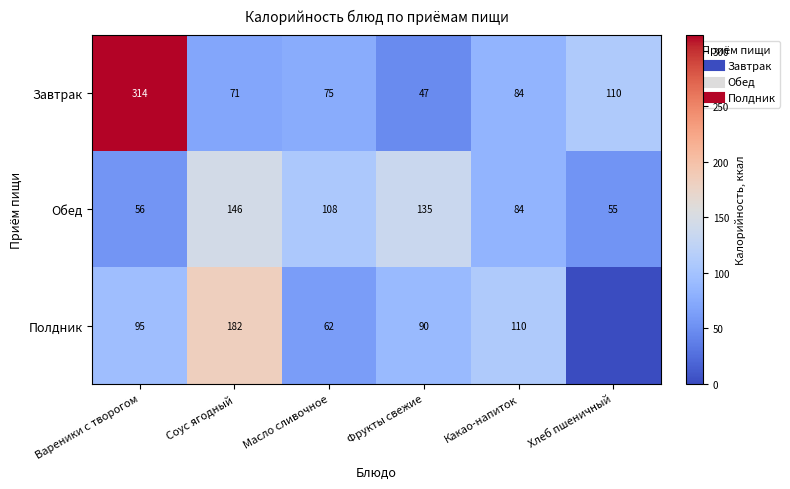

The value of Обед at Фрукты свежие is 190.3. True or false?

False